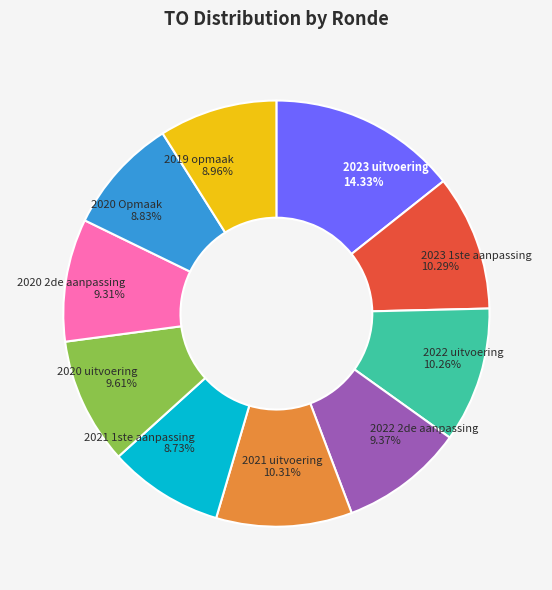

Does 2020 uitvoering represent more than half of the total?

No